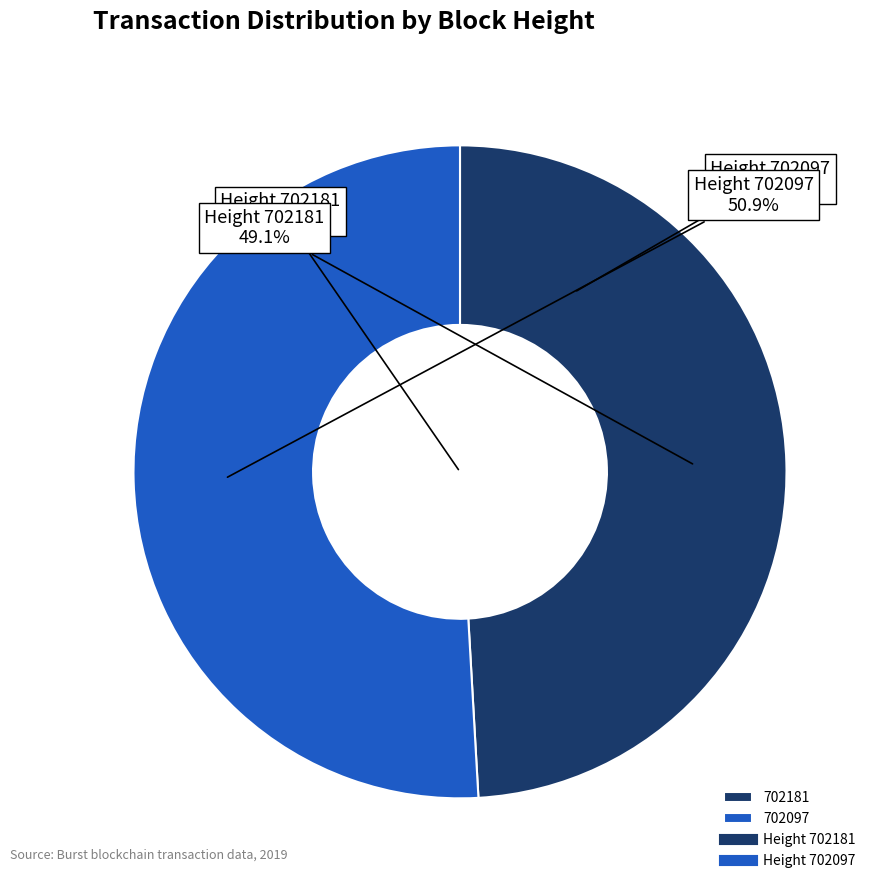

Is 702181 the majority of the pie?

No